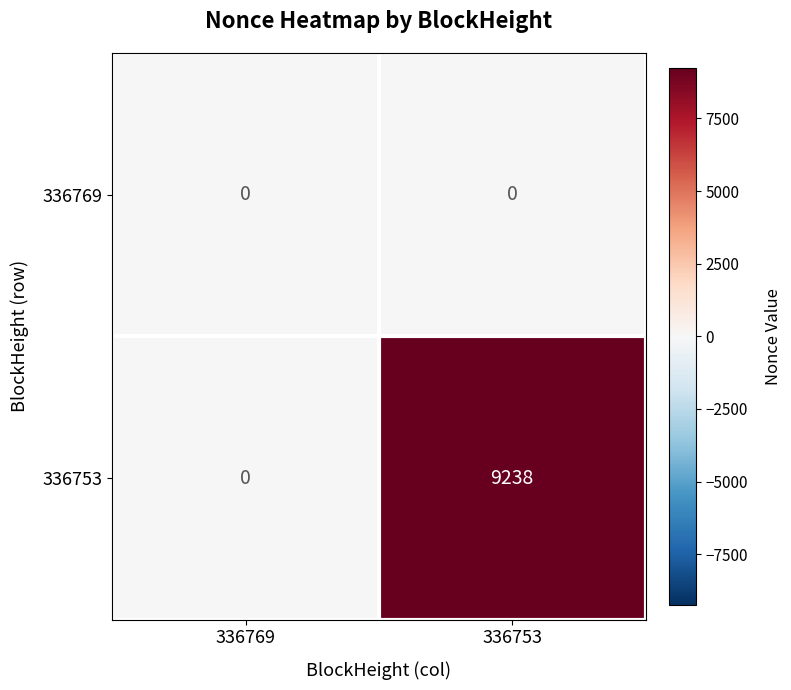

List the series in order of their overall mean, lowest first.

336769, 336753